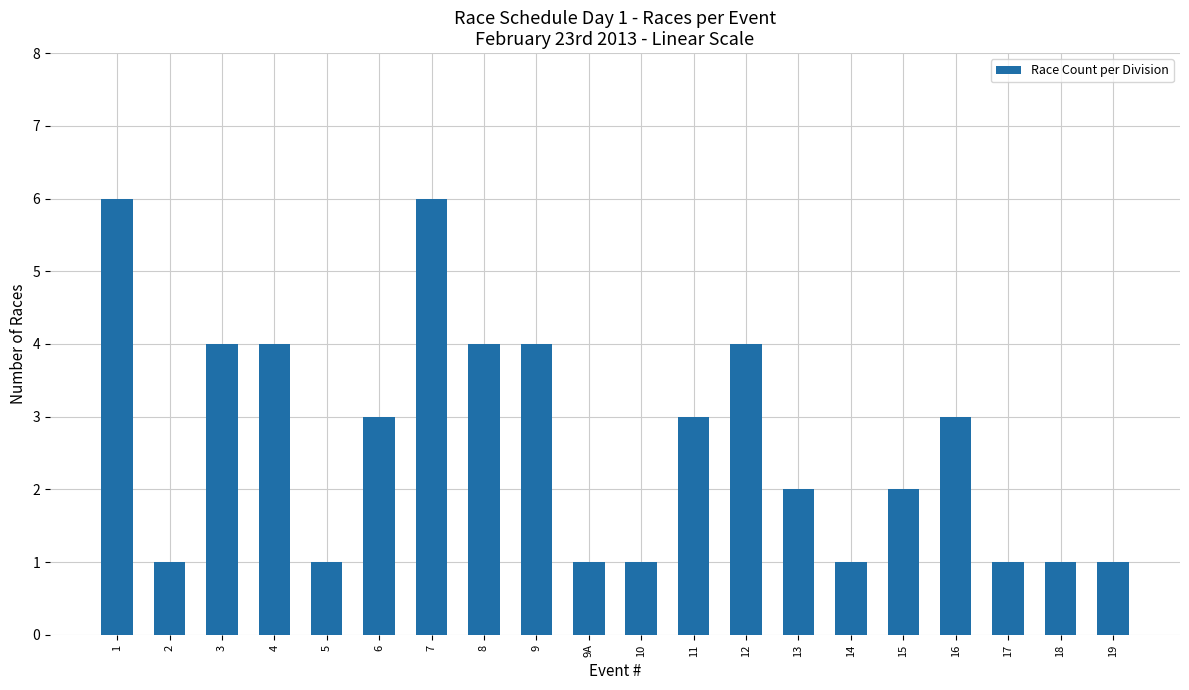

How many data points does each series have?

20